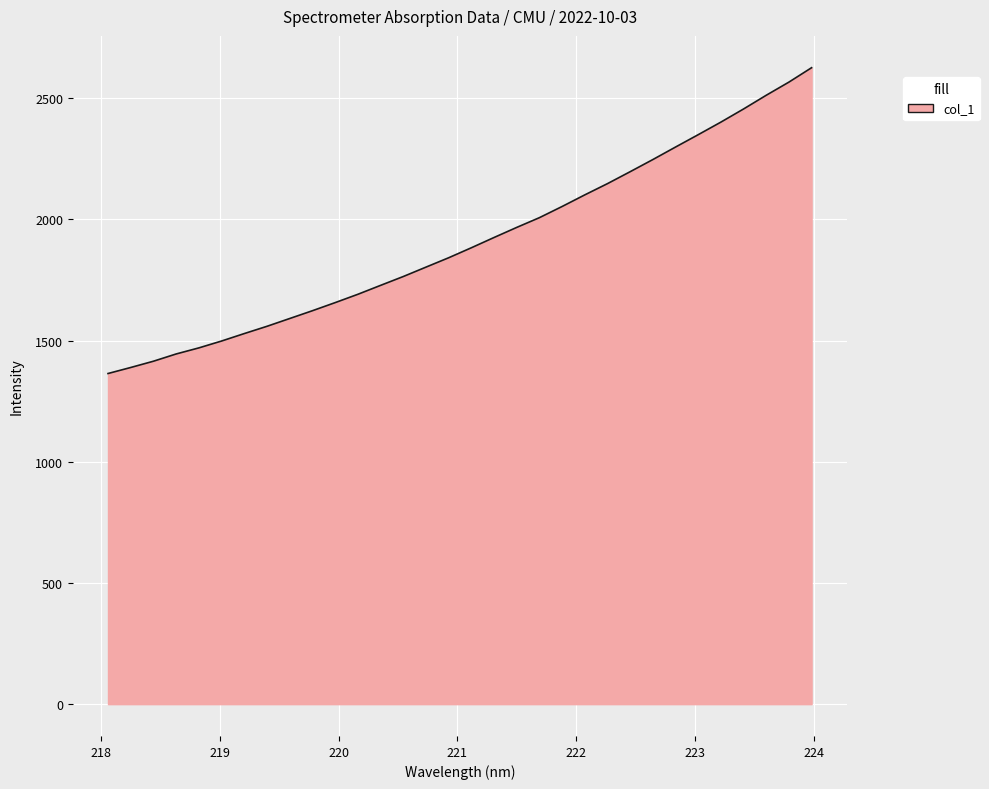

What is the difference between the maximum and minimum values?

1261.8